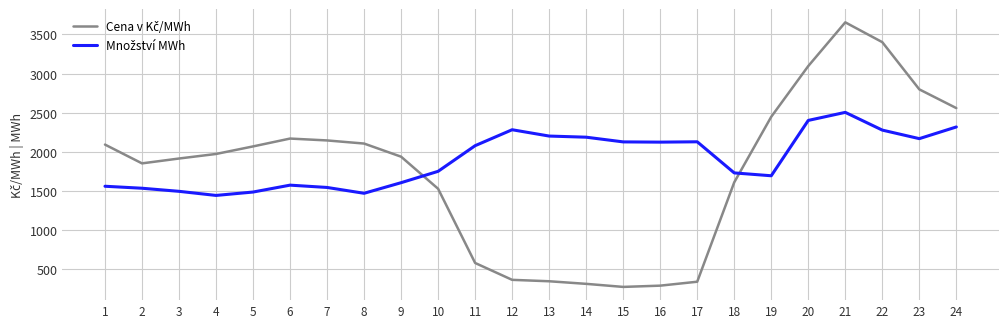

What is the maximum value shown in the chart?

3655.2